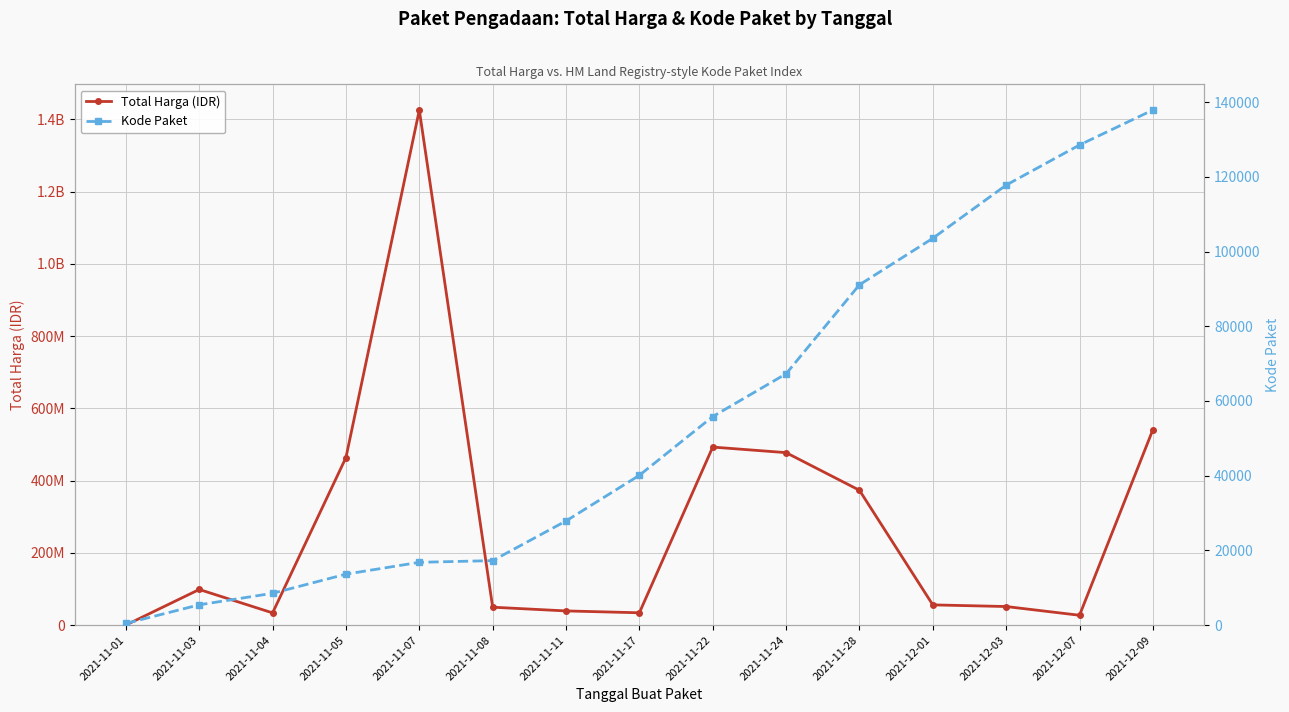

Between 2021-12-01 and 2021-11-05, which is larger?

2021-11-05